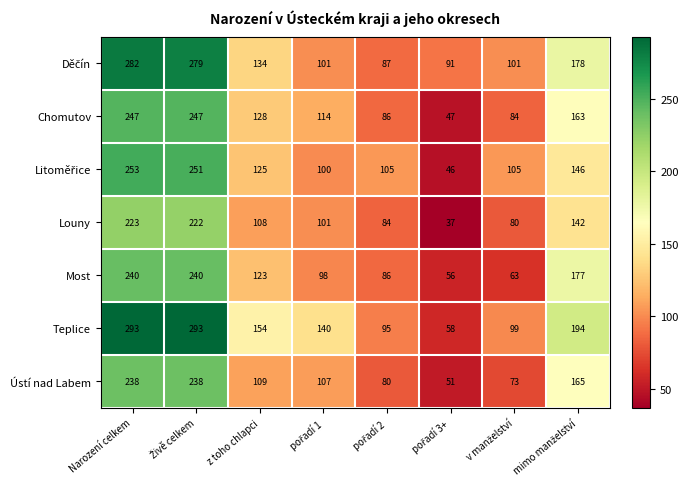

What is the total value across all series at Narození celkem?

1776